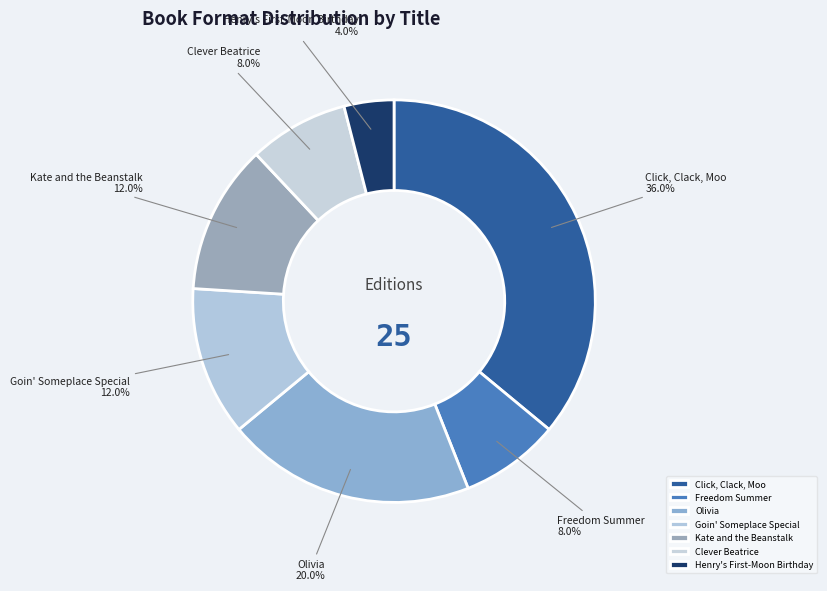

Which has a higher value, Click, Clack, Moo or Kate and the Beanstalk?

Click, Clack, Moo